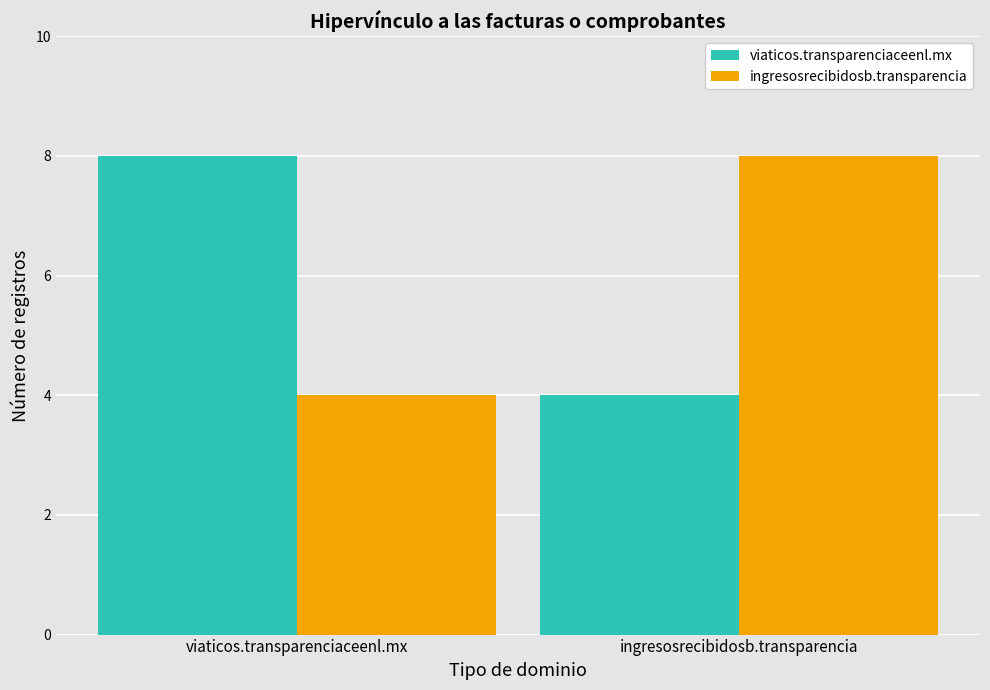

What is the difference between the highest and lowest values at viaticos.transparenciaceenl.mx?

4